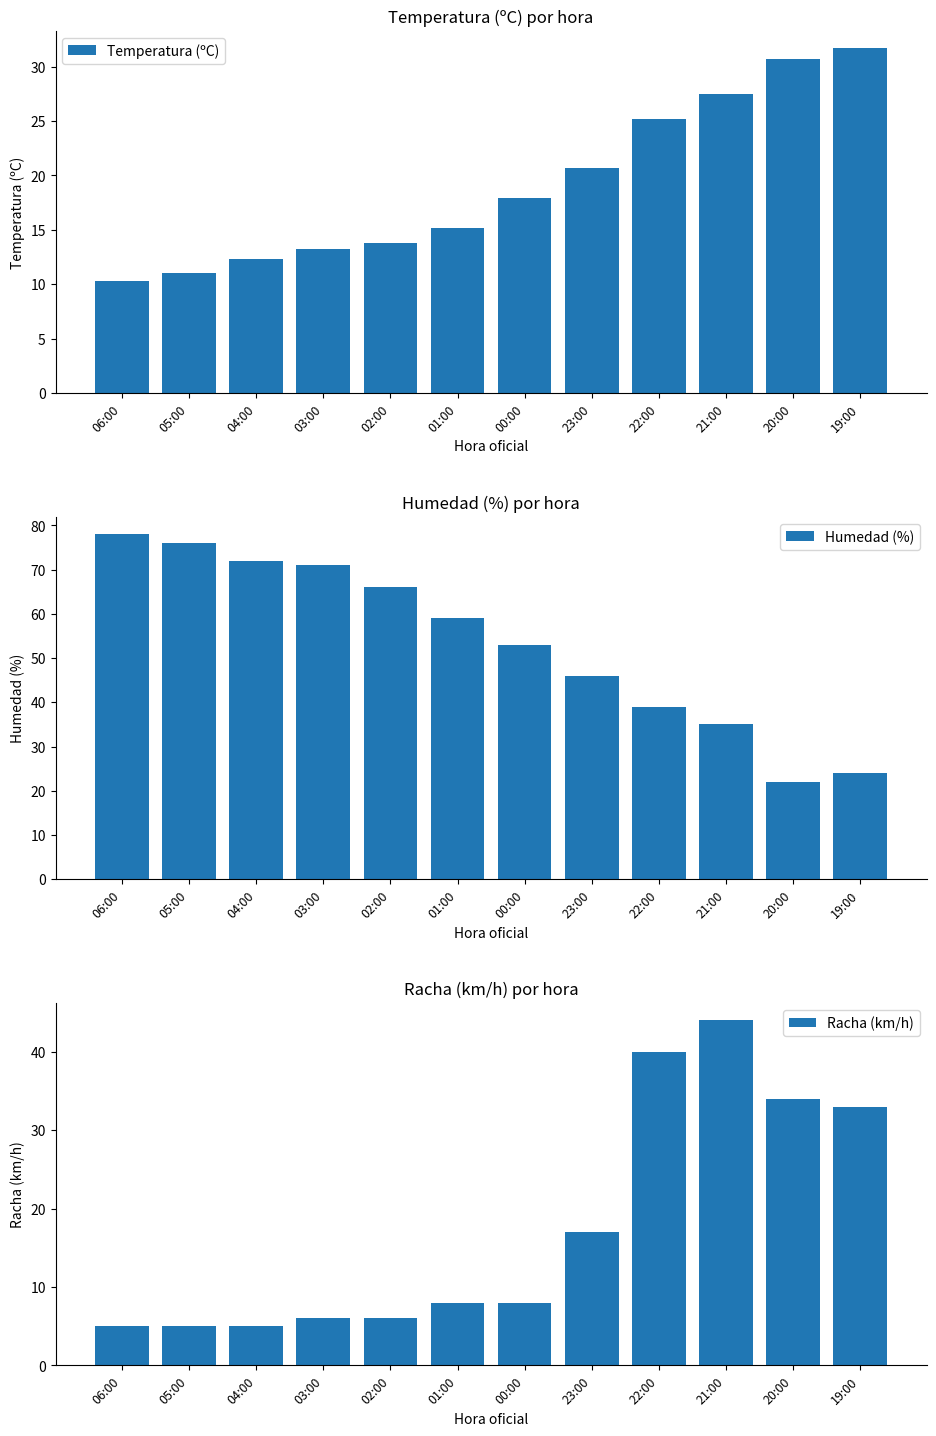

What is the value of the Temperatura (ºC) bar at the 9th from the left?

25.2